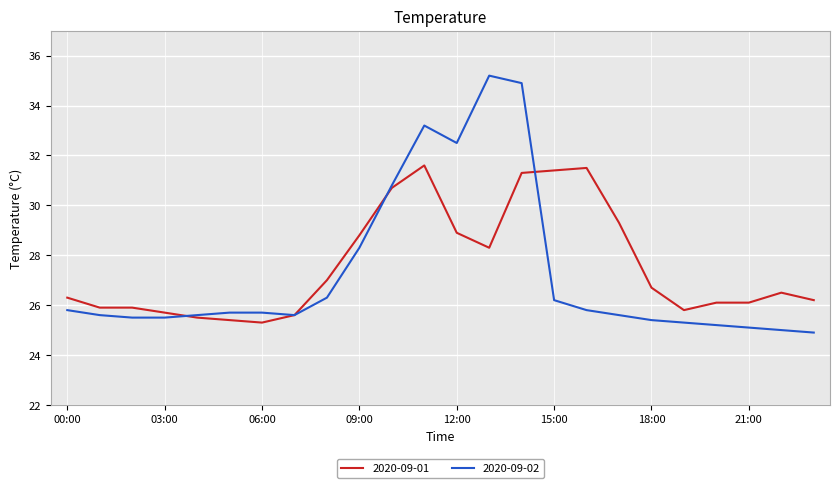

List the series in order of their peak value, highest first.

2020-09-02, 2020-09-01